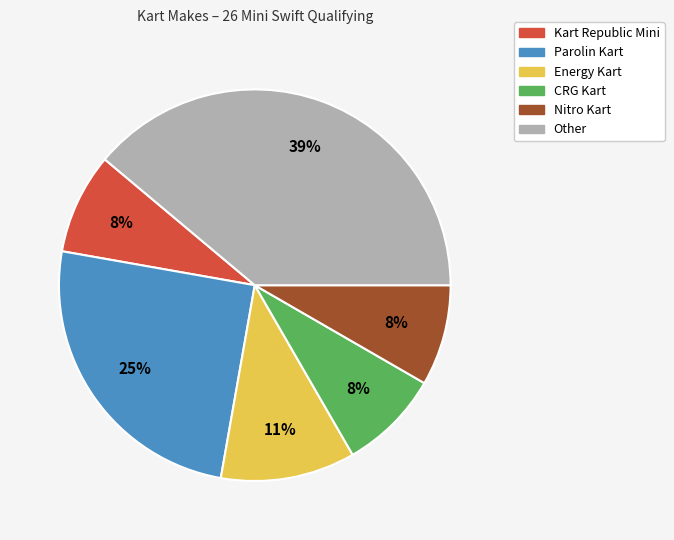

What percentage is the Energy Kart slice, to the nearest percent?

11%